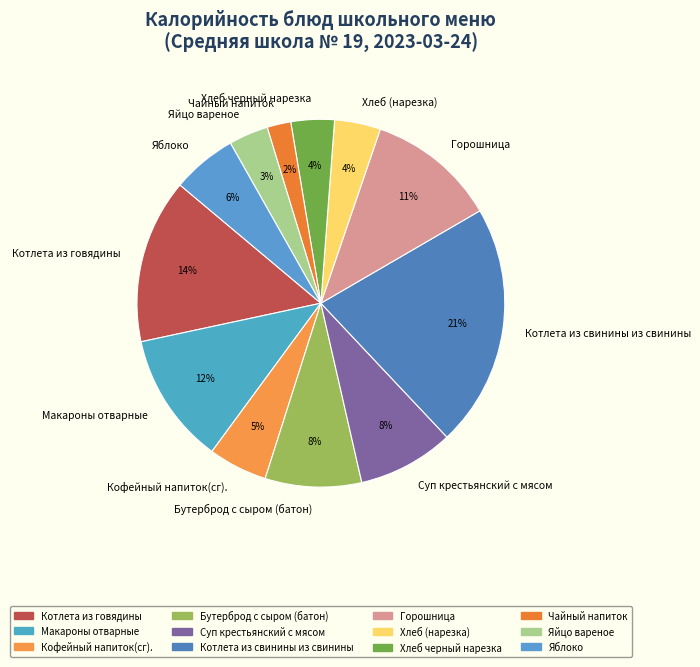

To the nearest percent, what percentage of the pie is Кофейный напиток(сг).?

5%